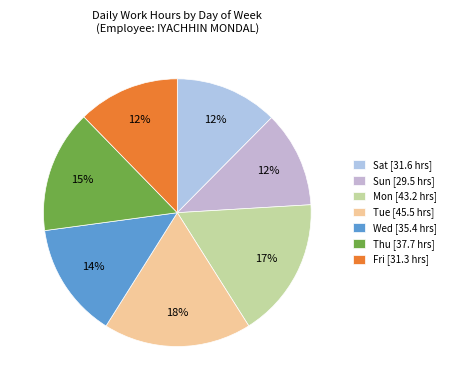

To the nearest percent, what is the average slice percentage?

14%